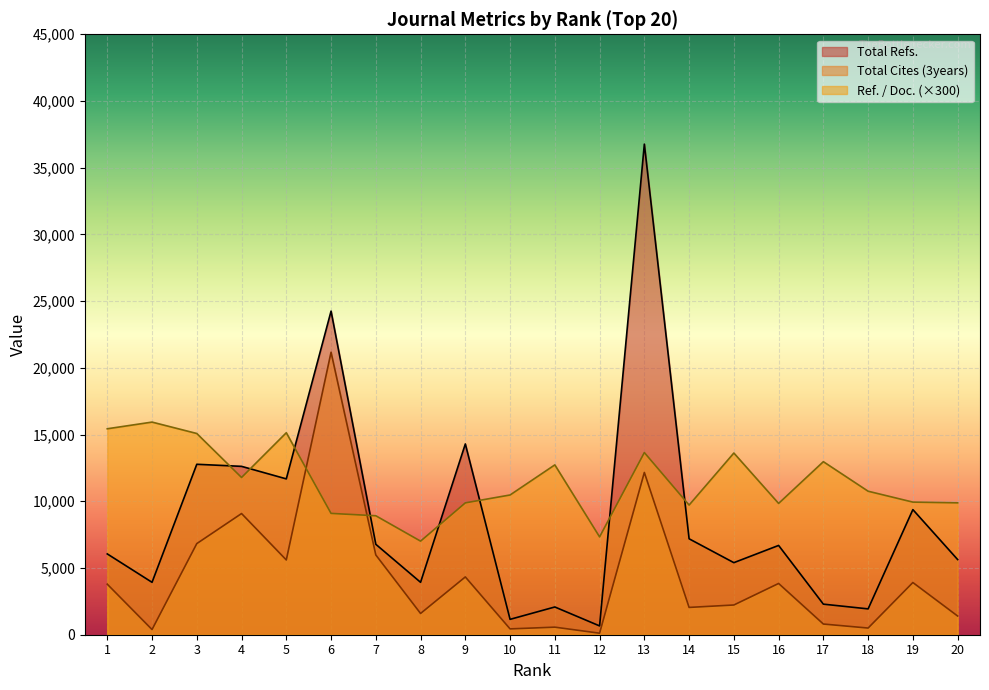

Rank the categories by Total Cites (3years) value from lowest to highest.

12, 2, 10, 18, 11, 17, 20, 8, 14, 15, 1, 16, 19, 9, 5, 7, 3, 4, 13, 6